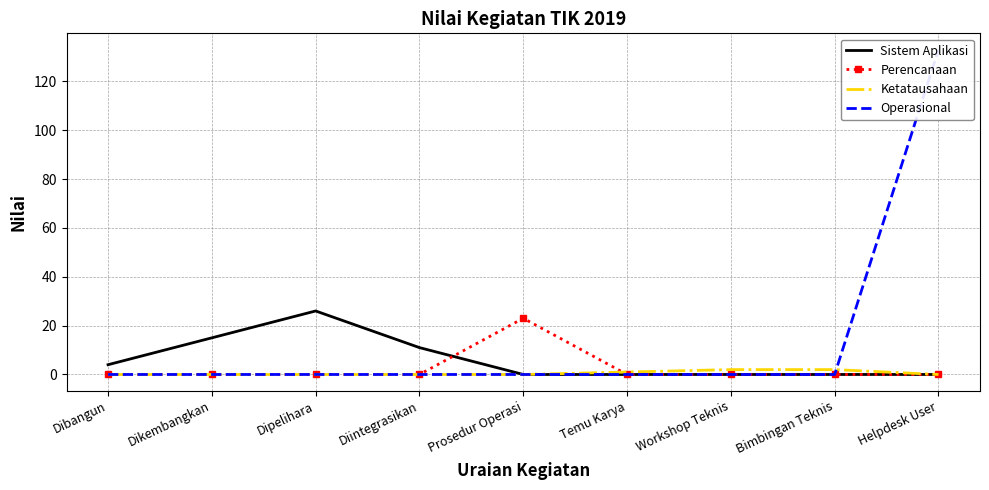

What position from the right is Dikembangkan?

8